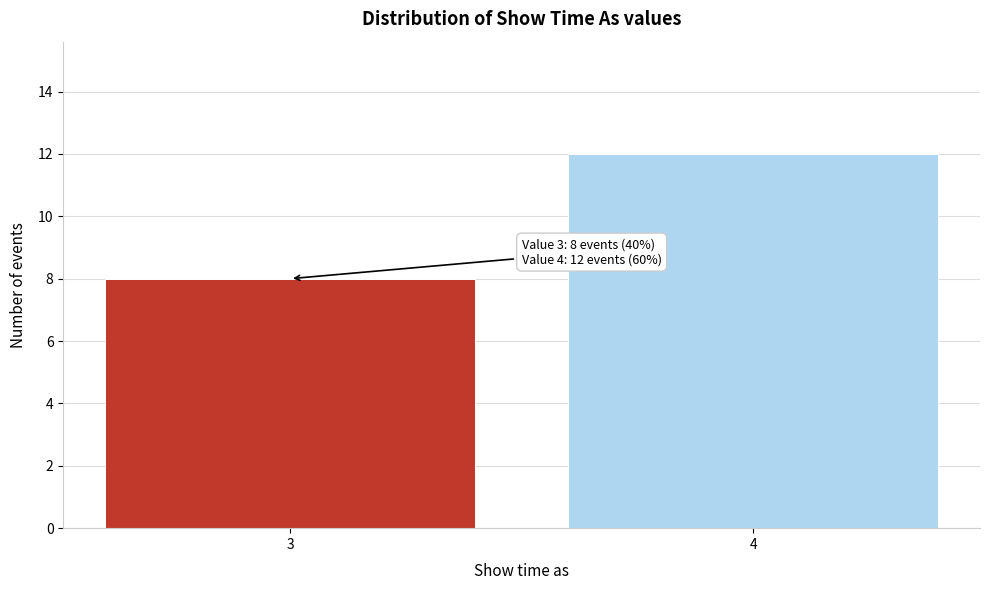

Reading left to right, extract all data points from this chart.

8	12